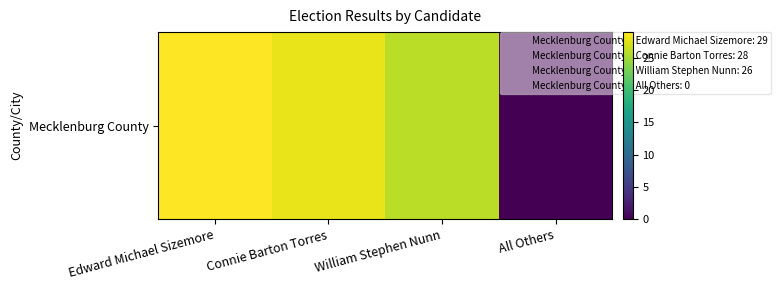

What is the approximate value at Connie Barton Torres, to the nearest 10?

30